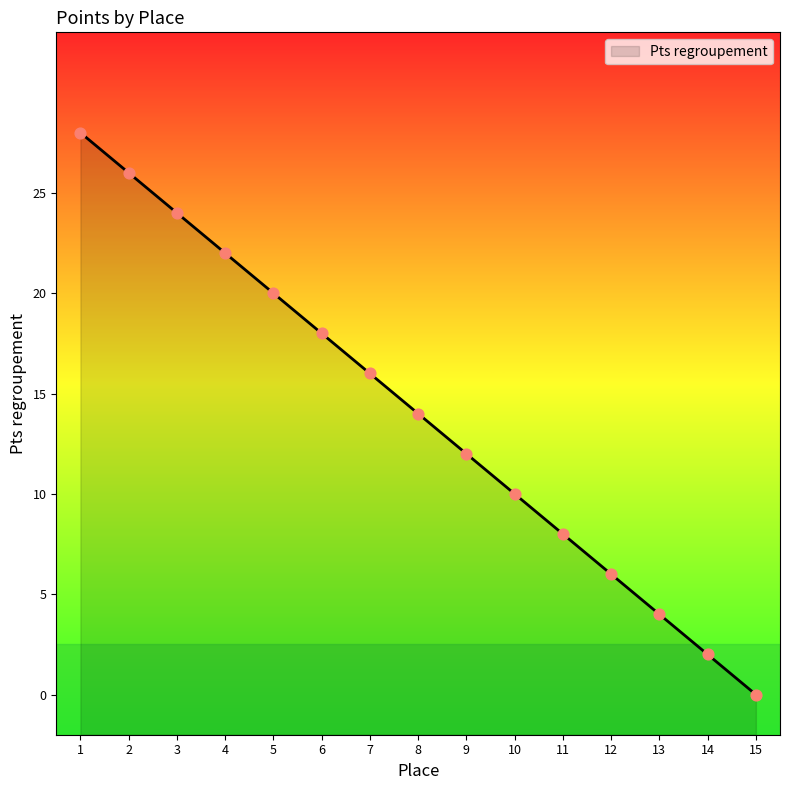

What is the change in value from 1 to 3?

-4